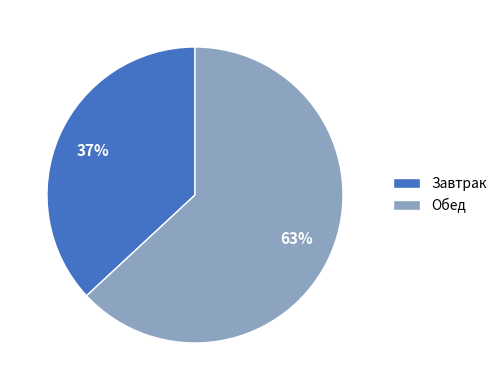

How many segments does this pie chart have?

2